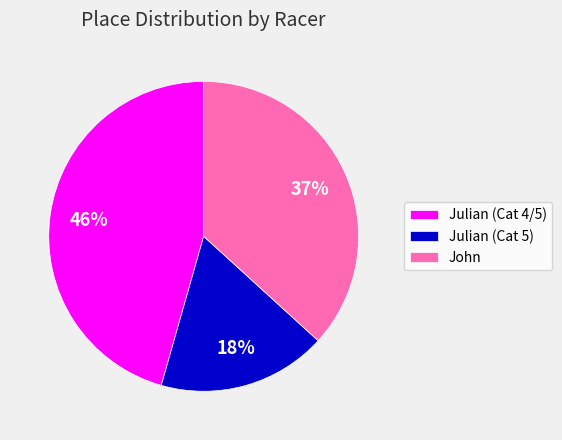

Is Julian (Cat 5) the majority of the pie?

No